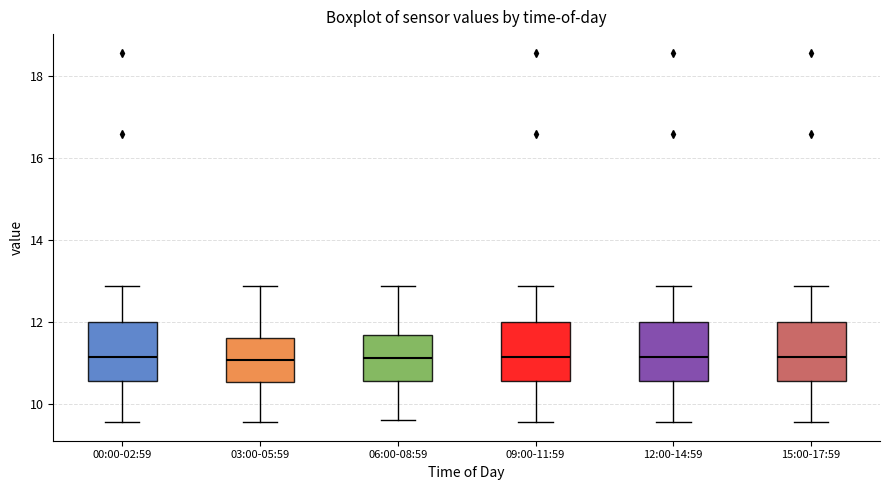

Where does the upper whisker of the box for 12:00-14:59 end on the y-axis? The values are not printed on the chart, so give them approximately, as read against the axis.

12.8